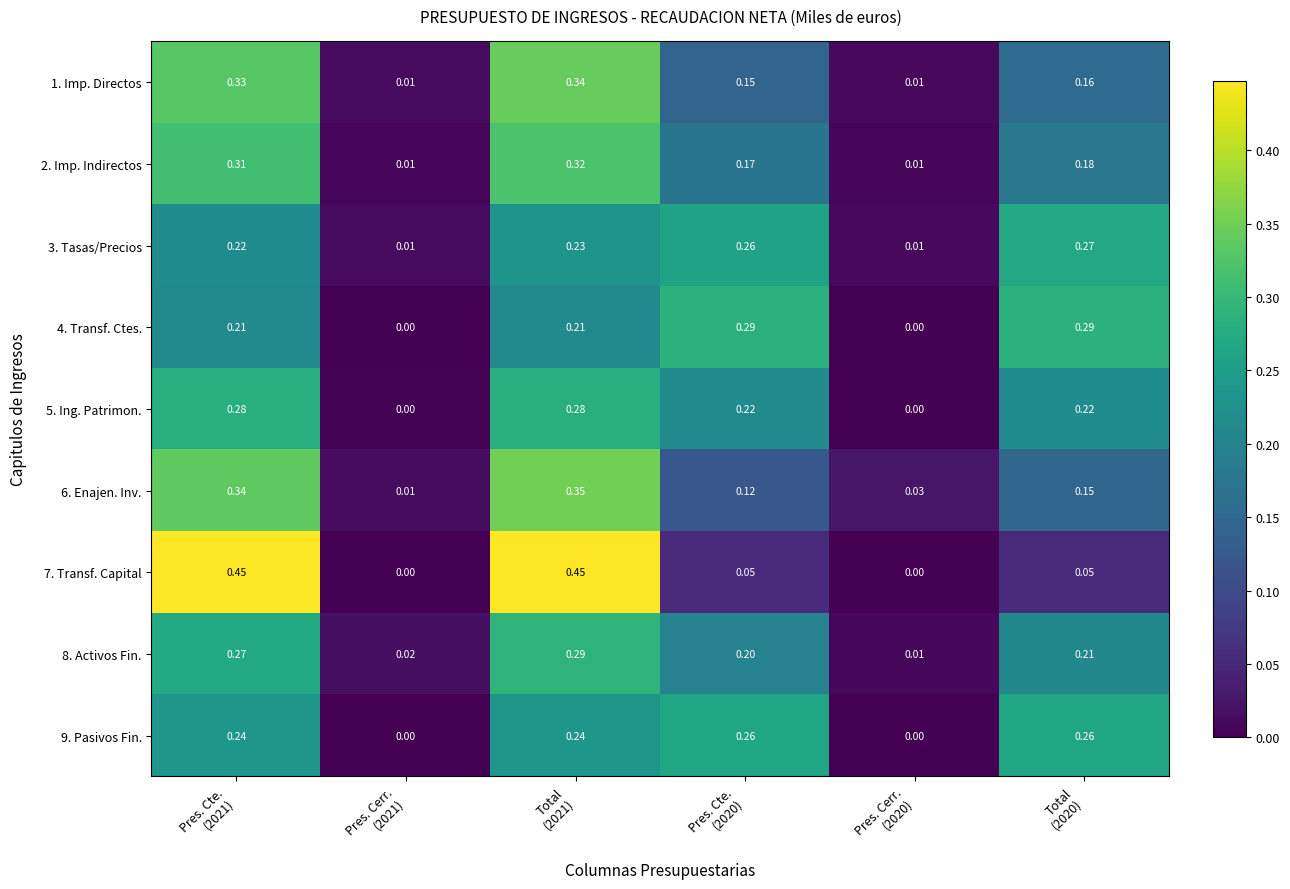

Count the number of categories in the chart.

6